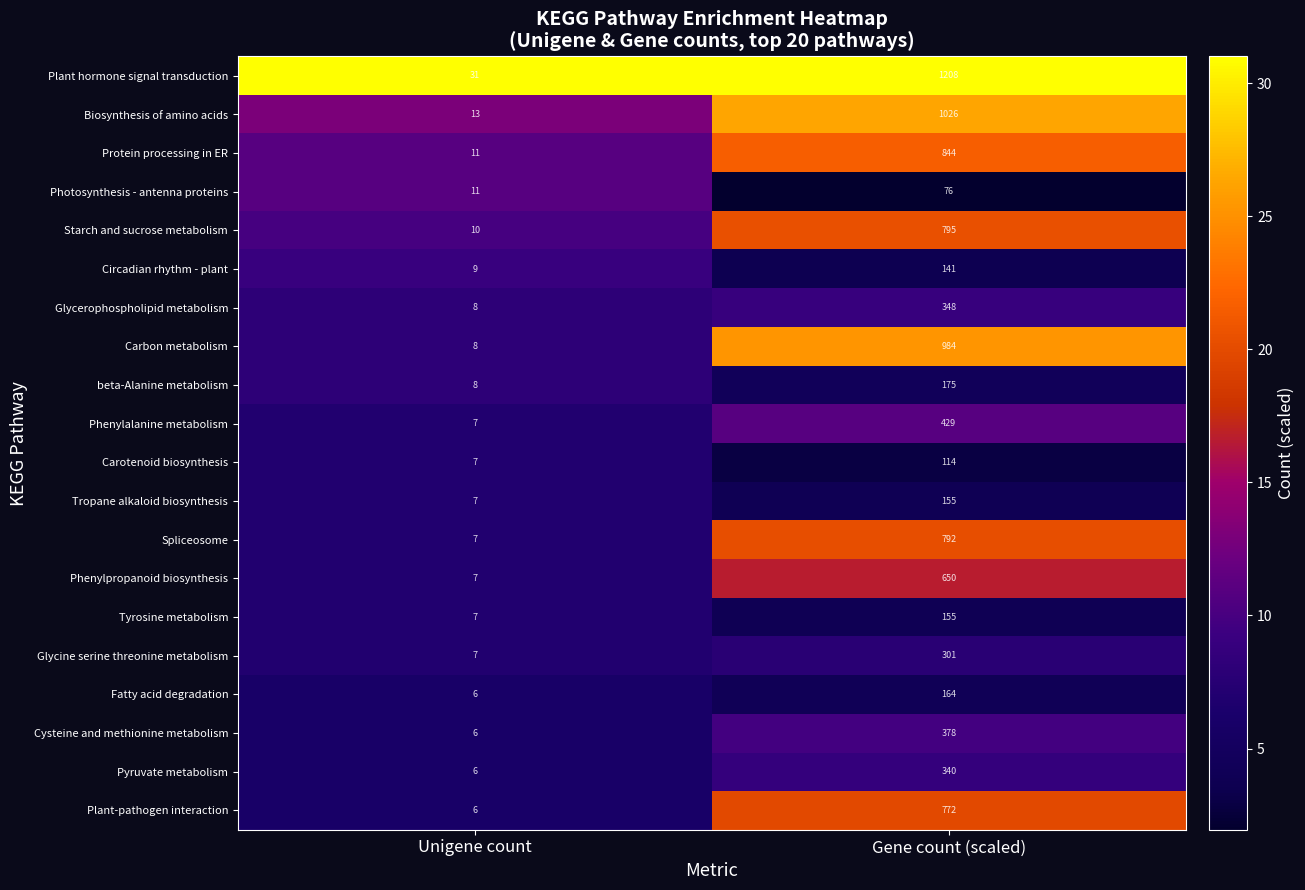

Which series has the widest spread of values?

Plant hormone signal transduction